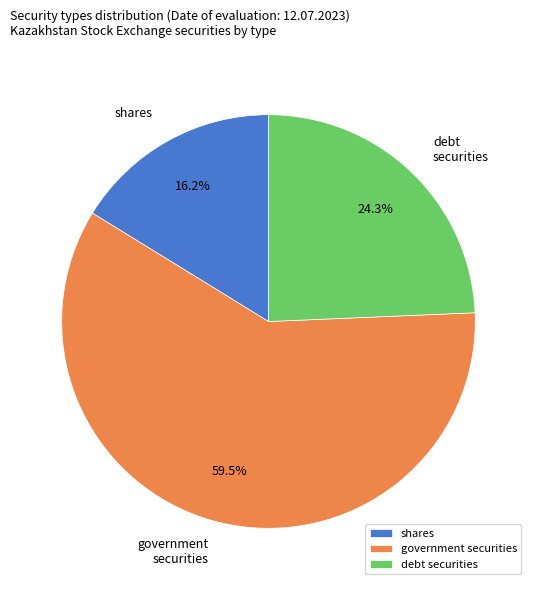

To the nearest percent, what is the difference between the debt securities and government securities slice percentages?

35%